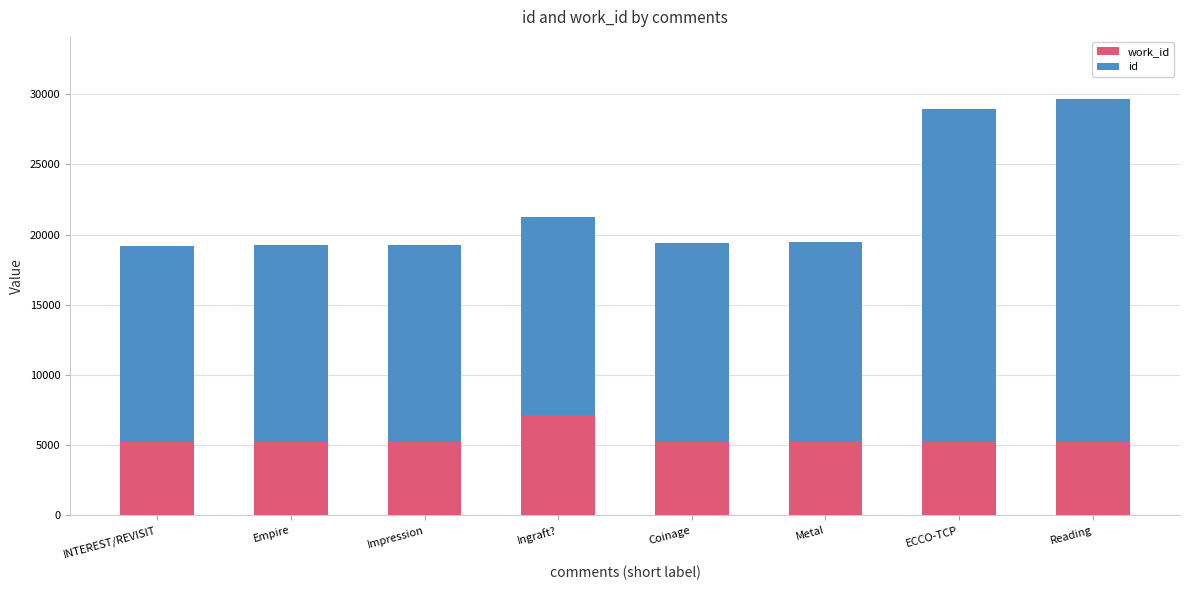

What is the total value across all series at Empire?

19261